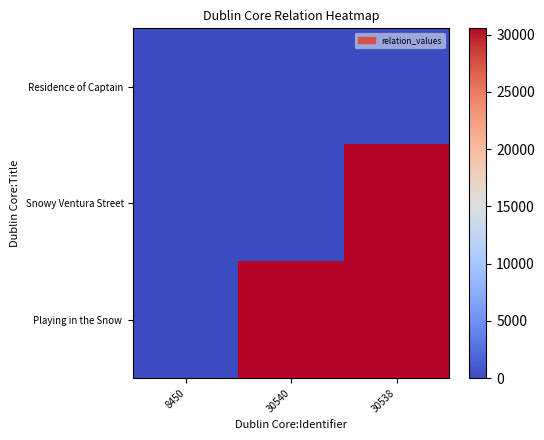

Between 30540 and 30538, which is larger?

30540